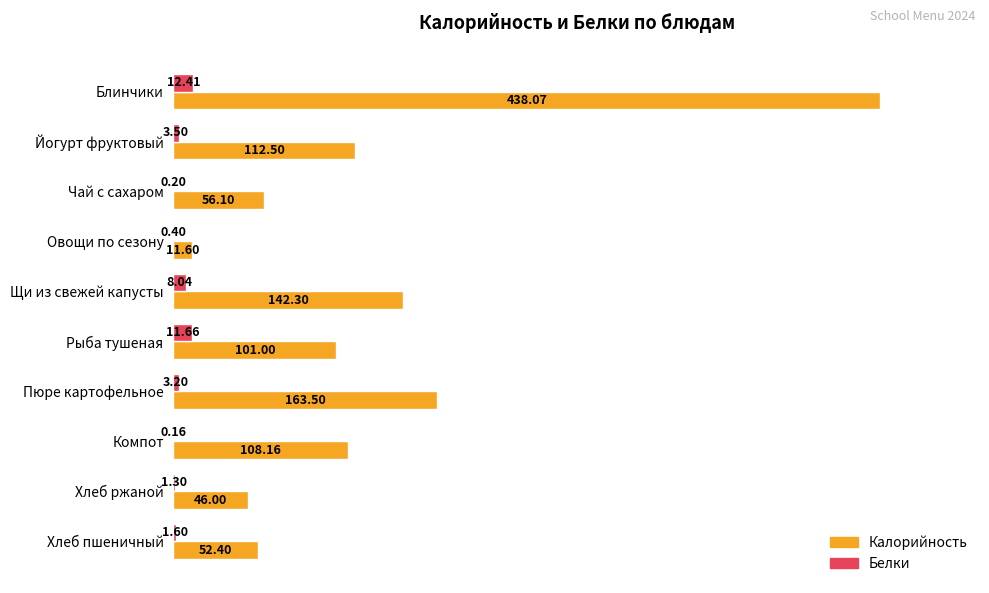

What is the sum of the Калорийность values at Щи из свежей капусты and Блинчики?

580.4